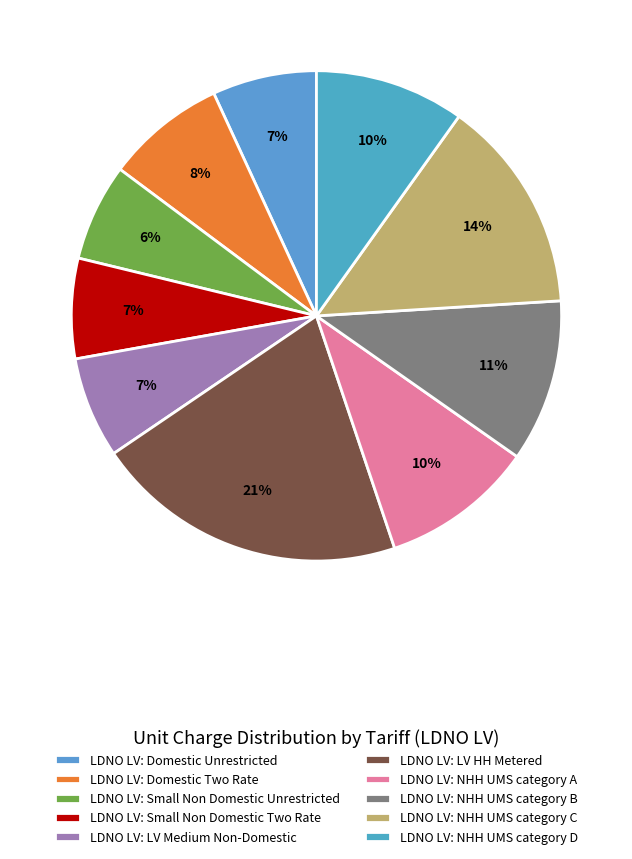

To the nearest percent, what is the difference between the LDNO LV: NHH UMS category D and LDNO LV: NHH UMS category B slice percentages?

1%